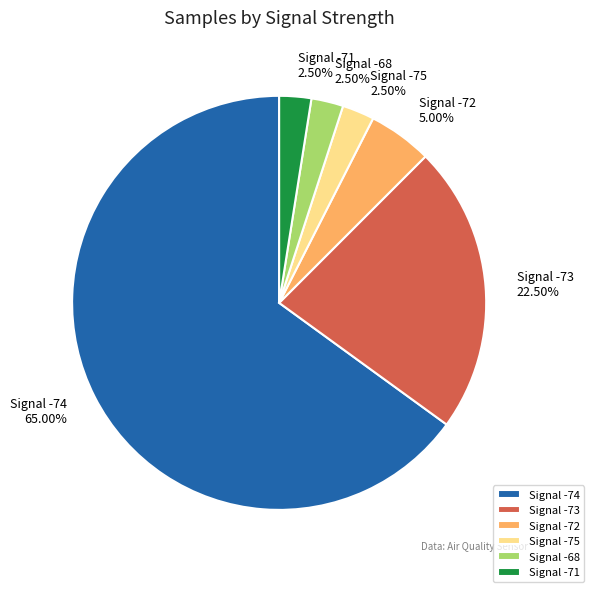

Which category has the biggest portion of the pie?

Signal -74